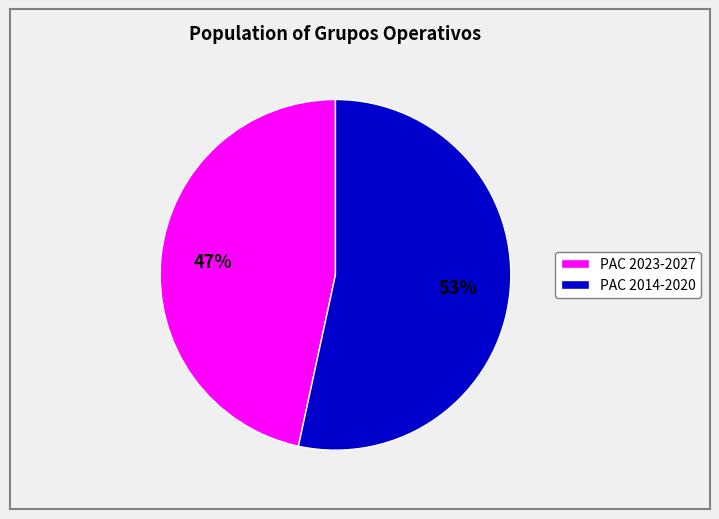

To the nearest percent, what is the average slice percentage?

50%